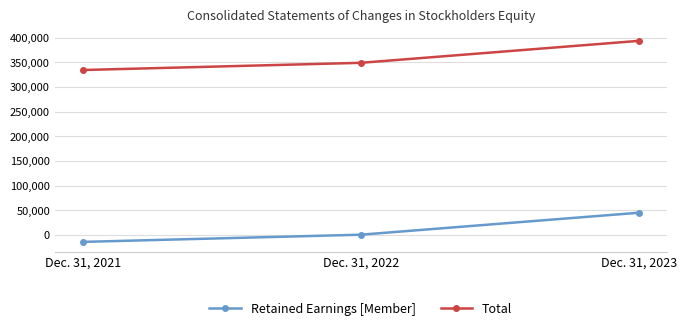

Reading left to right, list all the values displayed in this chart.

Retained Earnings [Member]: -13771	807	45299
Total: 334523	349101	393593